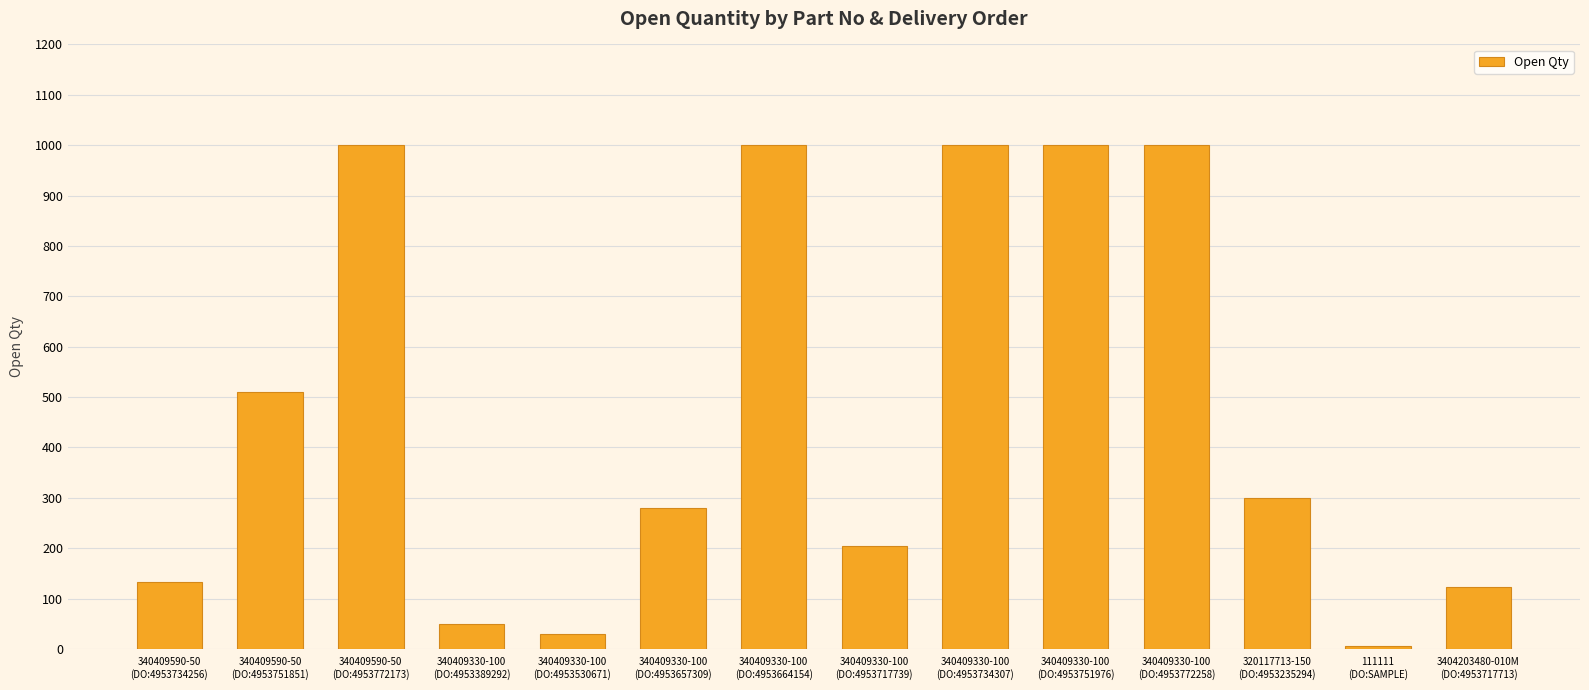

What is the greatest value displayed?

1000